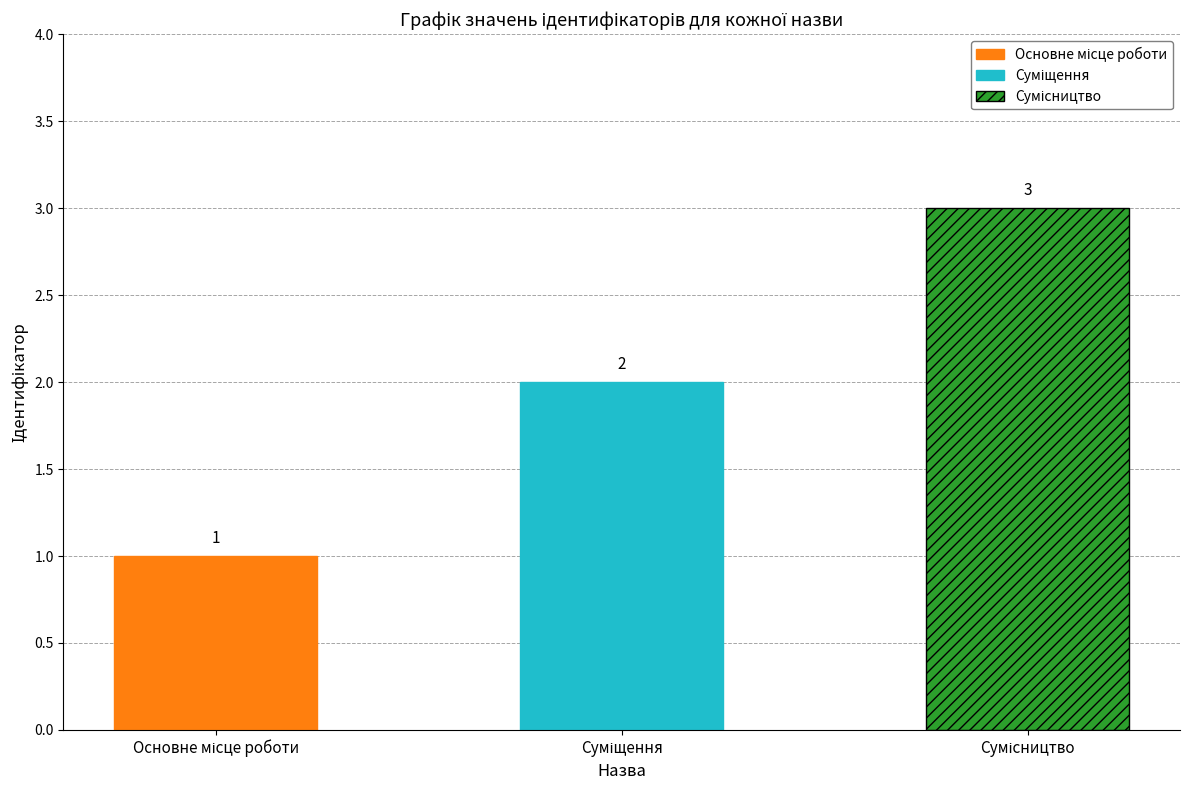

Count the values in the range 1 to 3.

3